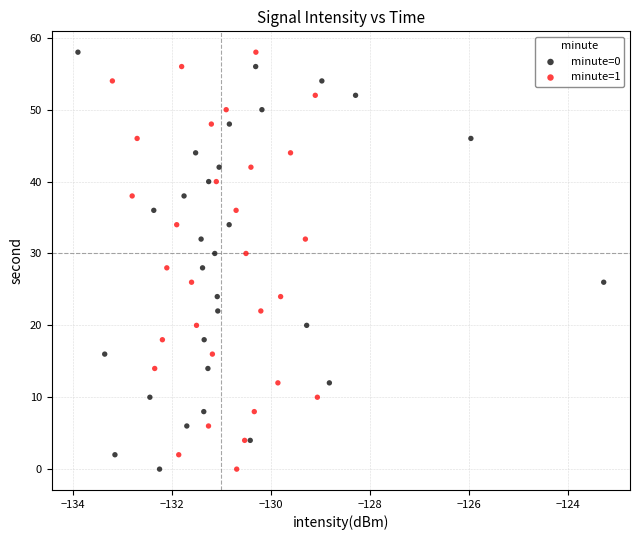

What are all the series names shown in the legend?

minute=0, minute=1